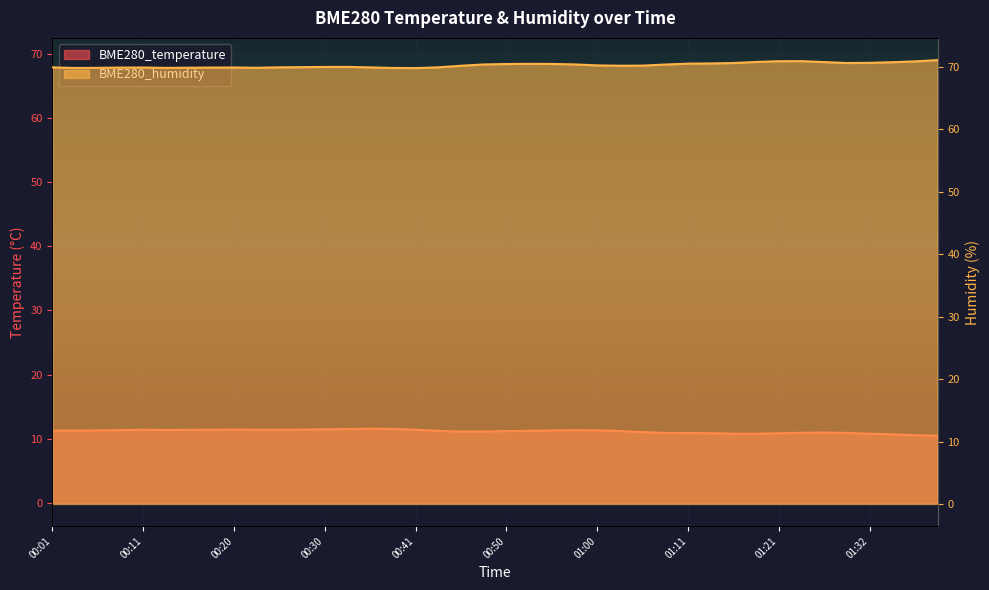

At which label is BME280_humidity closest to 70?

00:33